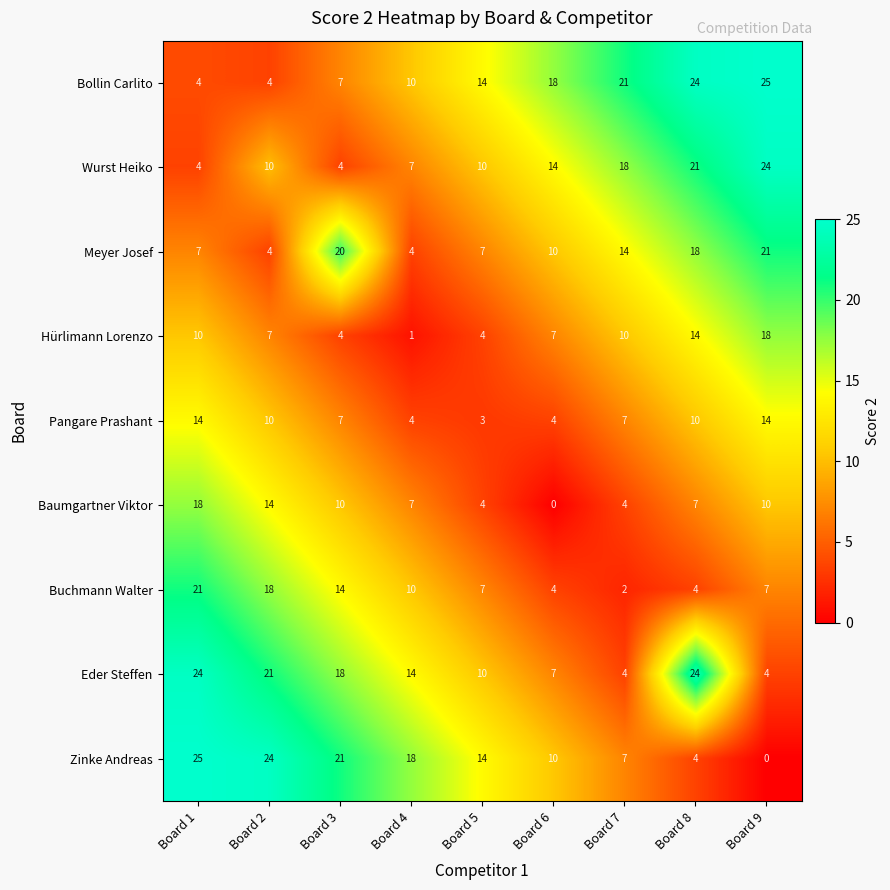

What value does the Hürlimann Lorenzo series have at Board 1, to the nearest 5?

10